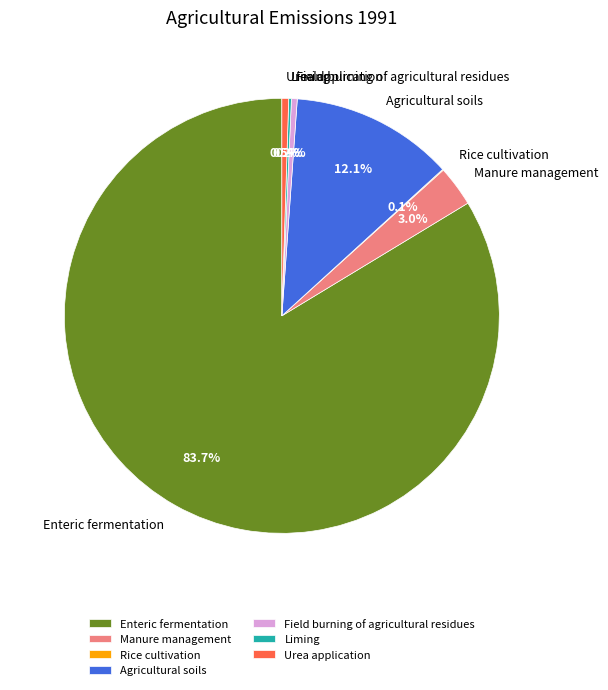

What is the largest slice in the pie chart?

Enteric fermentation